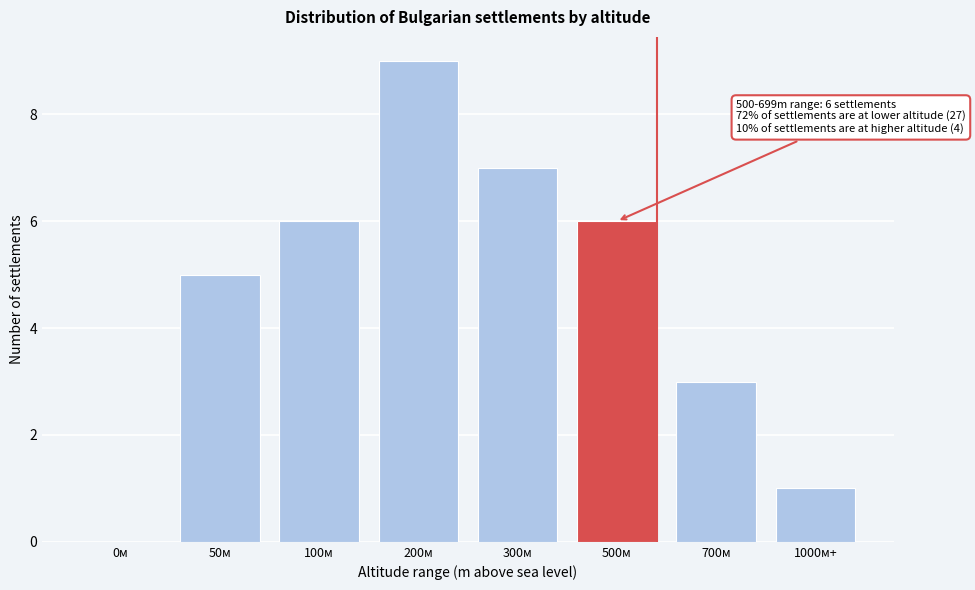

Reading left to right, list all the values displayed in this chart.

0м=0	50м=5	100м=6	200м=9	300м=7	500м=6	700м=3	1000м+=1